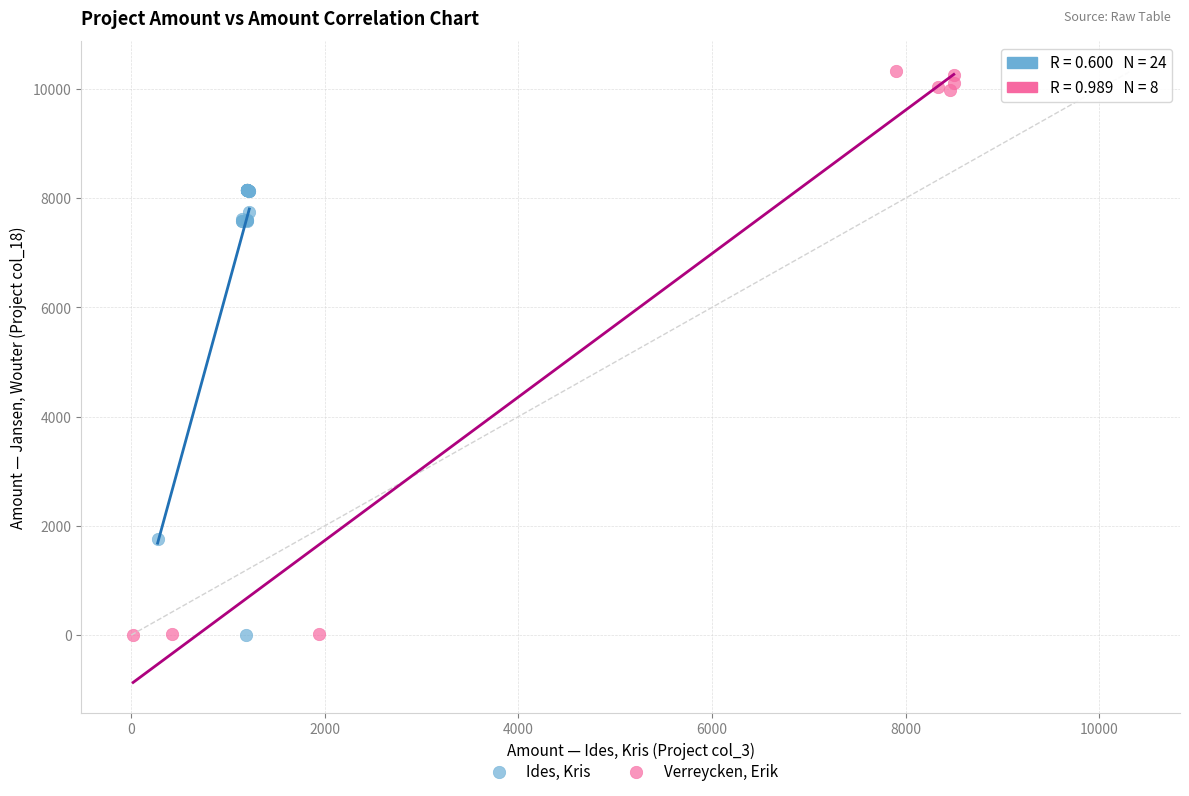

Which series has the largest Y range (max minus min)?

Verreycken, Erik